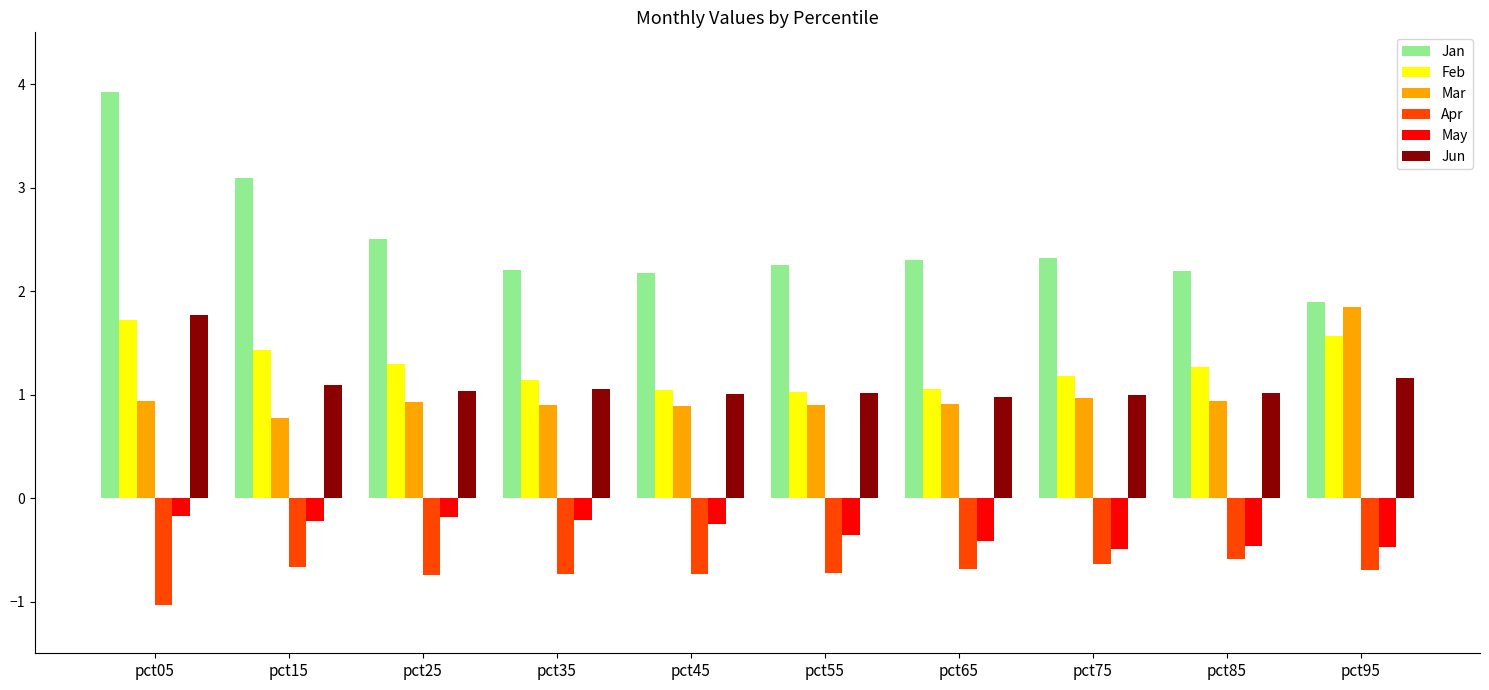

Is it true that May equals -0.5 at pct75?

True